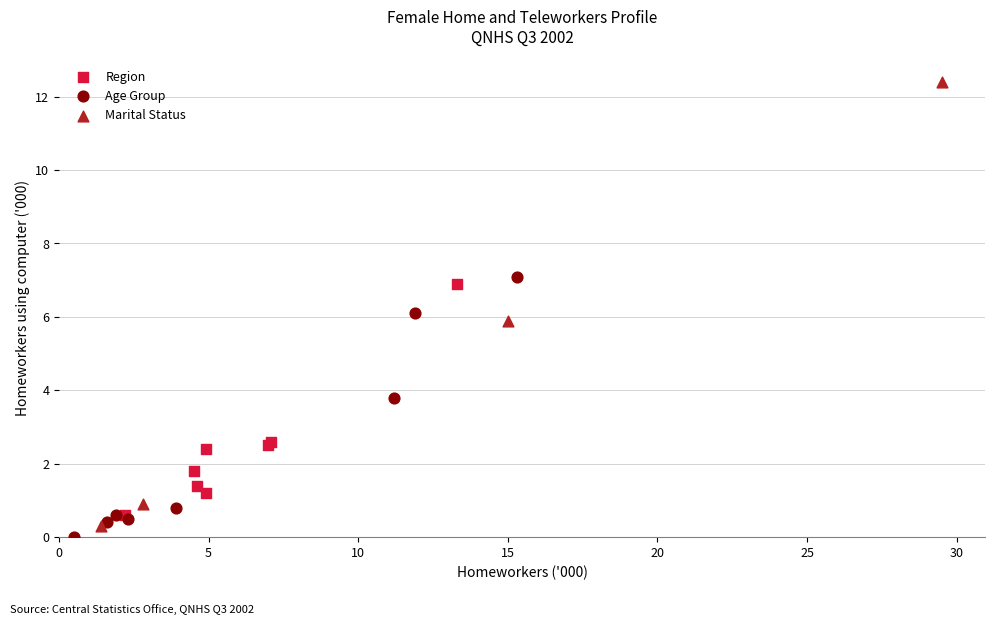

Which series reaches the maximum Y coordinate?

Marital Status